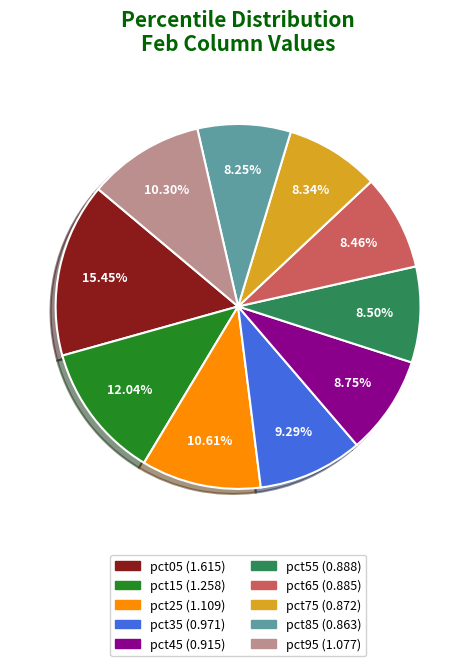

Is pct65 the majority of the pie?

No